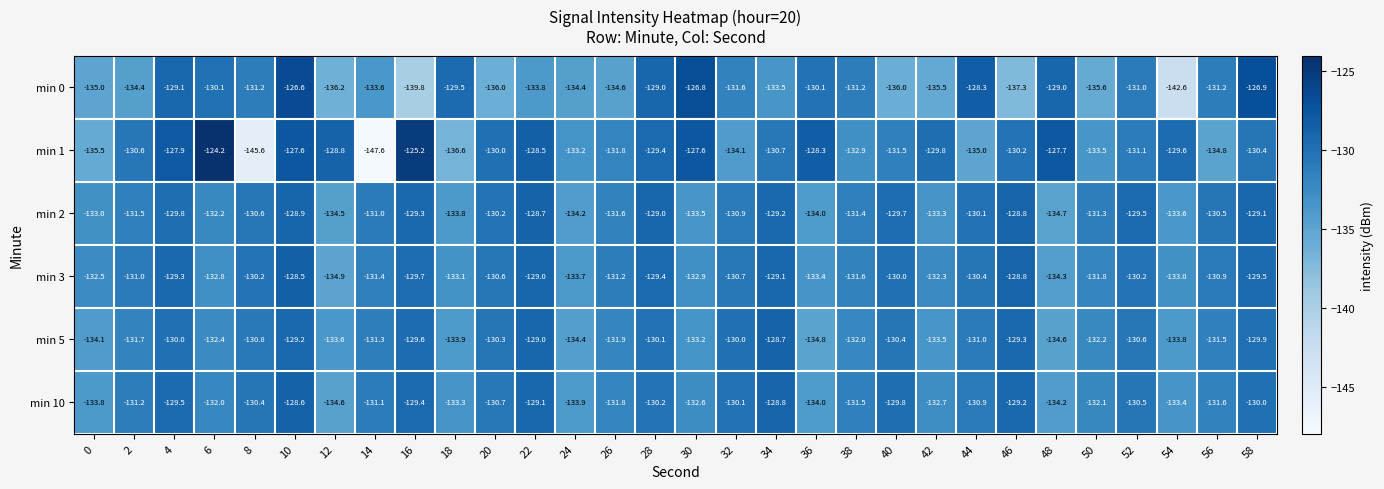

What is the sum of the min 10 values at 4 and 24?

-263.4